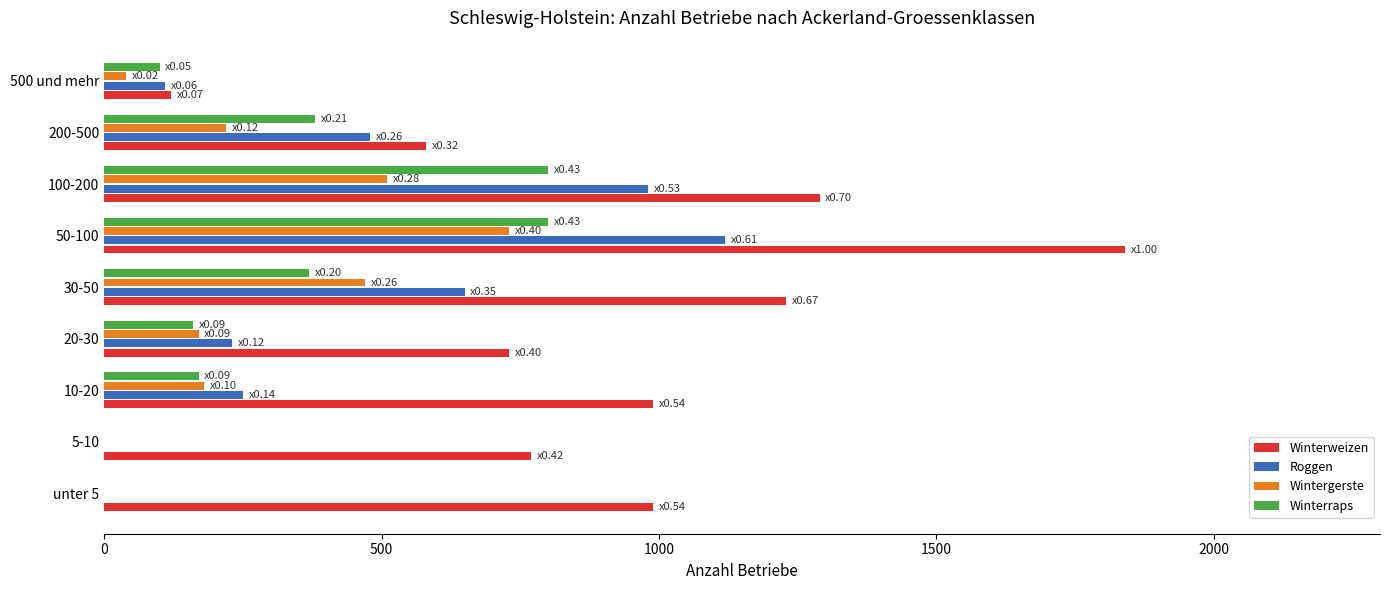

Which series has the largest total across all categories?

Winterweizen